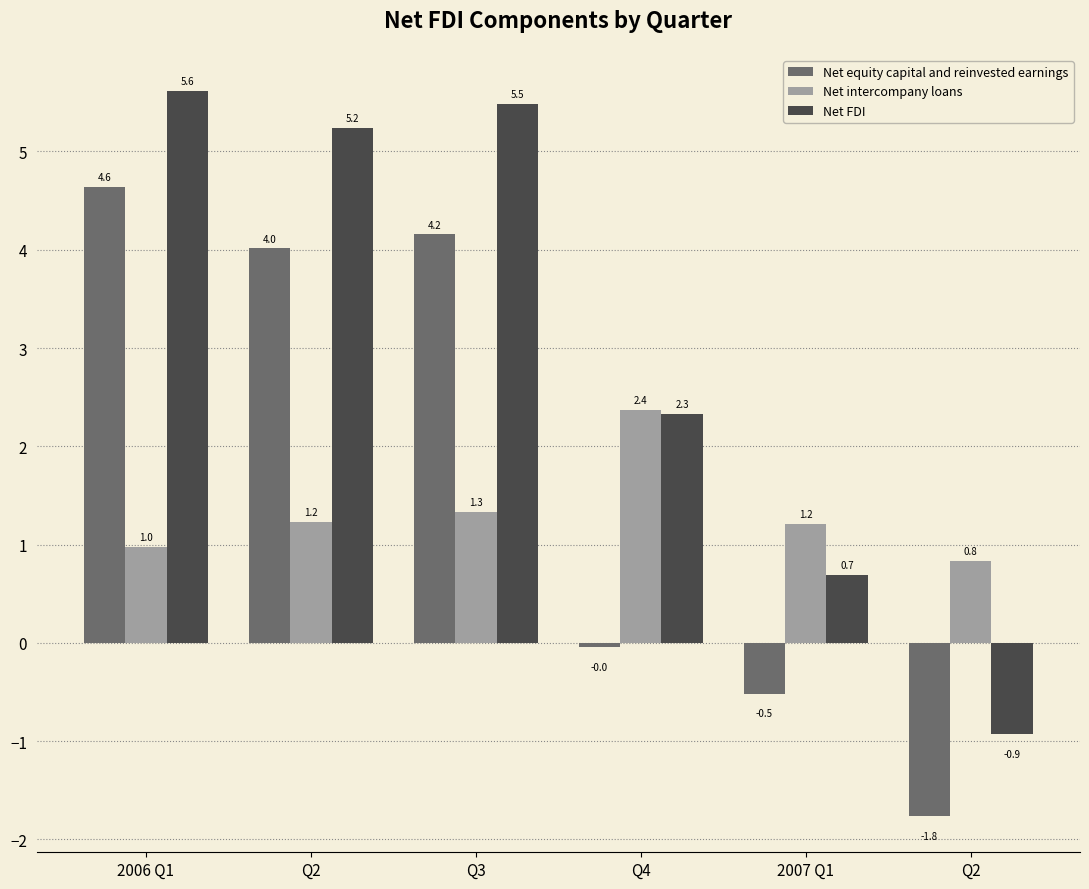

Which series has the widest spread of values?

Net FDI